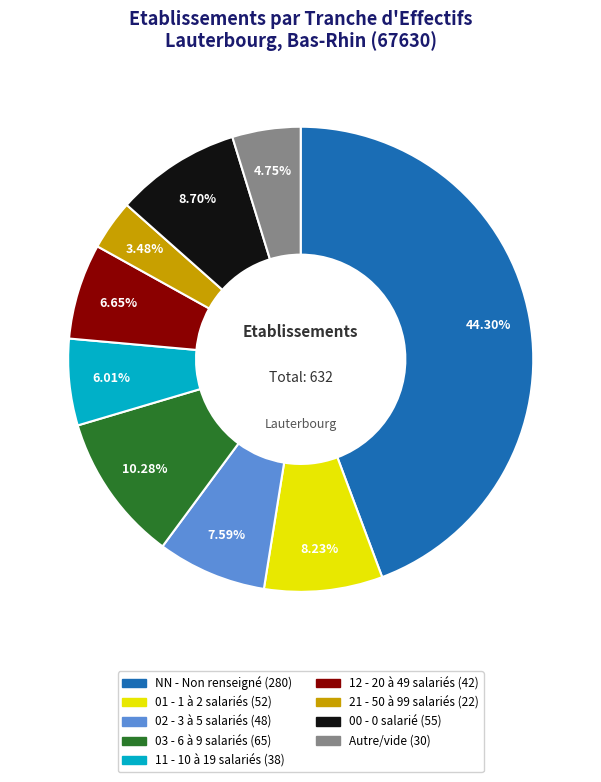

Is there a majority slice in this chart?

No